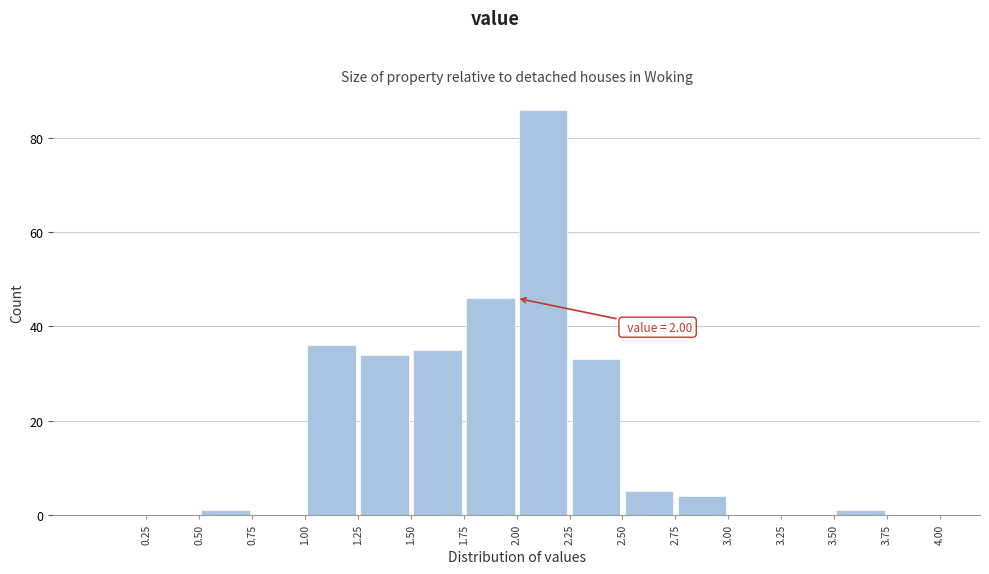

Over which range of the x-axis is the bar tallest?

2.00 to 2.25